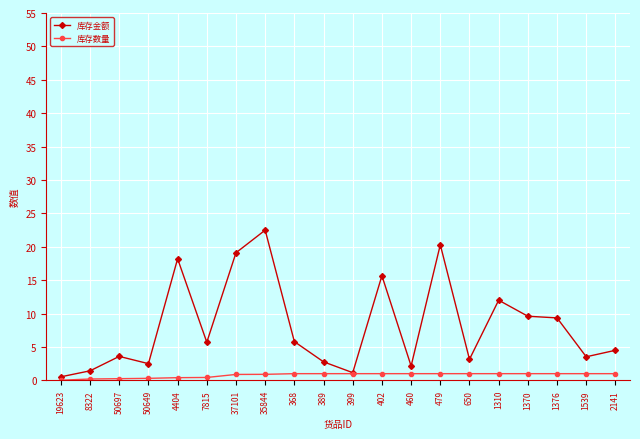

Is the value of 库存数量 at 37101 greater than the value of 库存金额 at 7815?

No